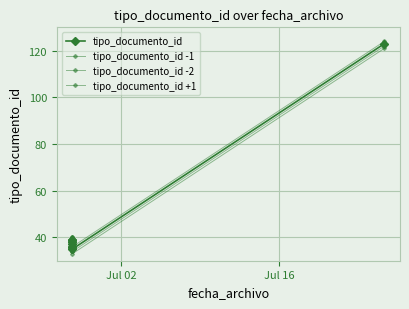

How many interior local peaks does the tipo_documento_id -1 series have?

3